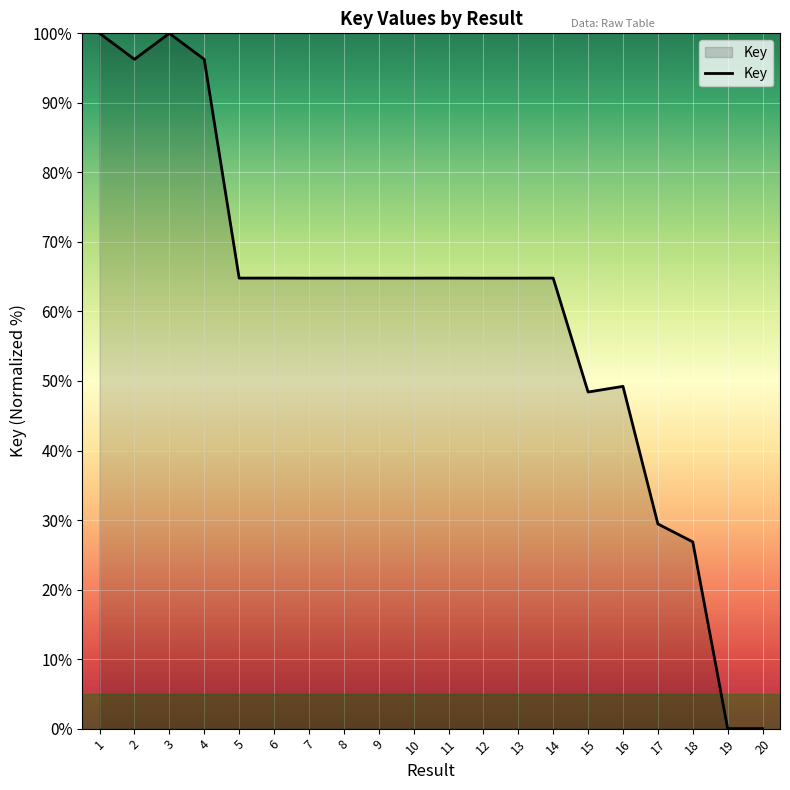

What is the difference between the maximum and minimum values?

100.0